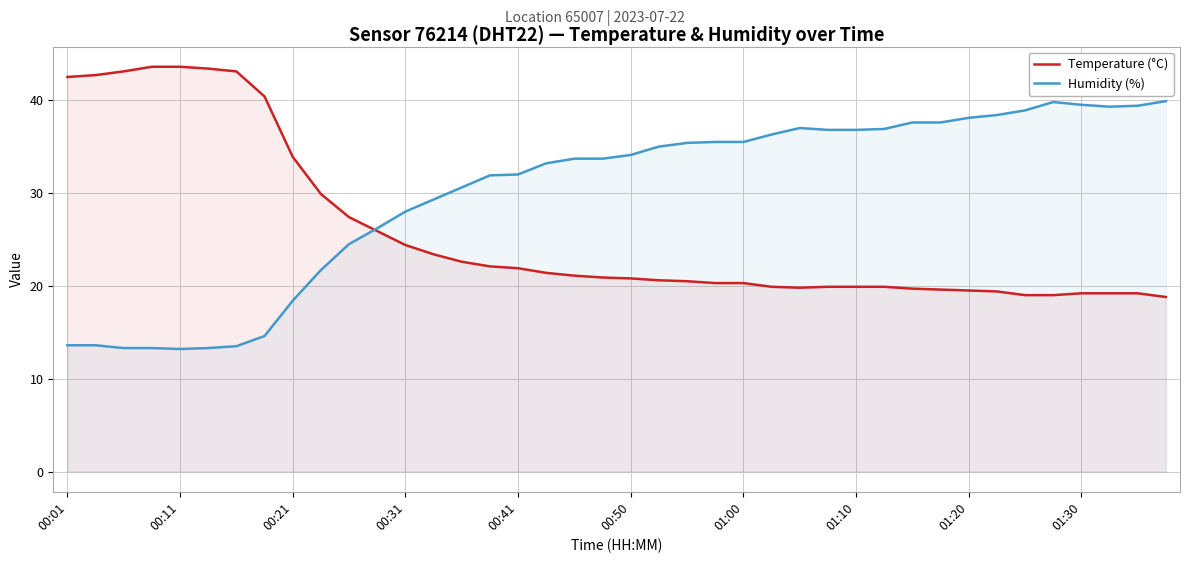

At which category is the sum across all series the highest?

35